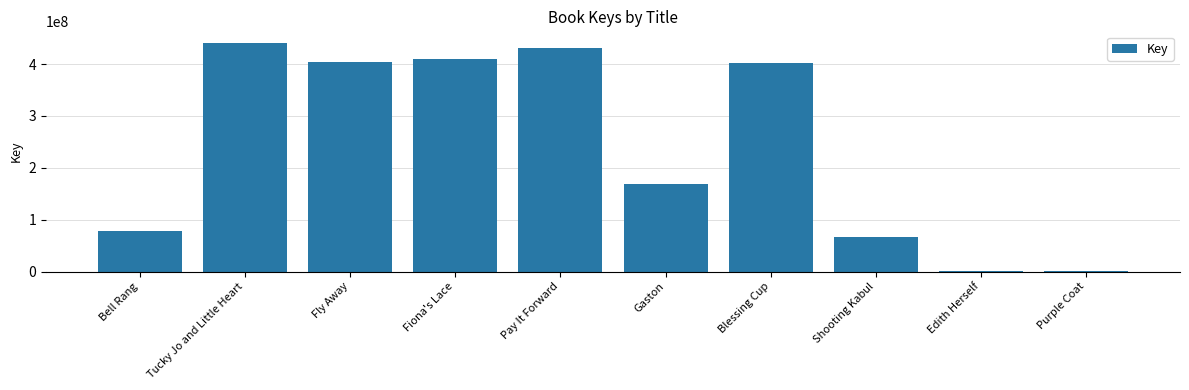

Is it true that the value at Bell Rang is 129271708?

False